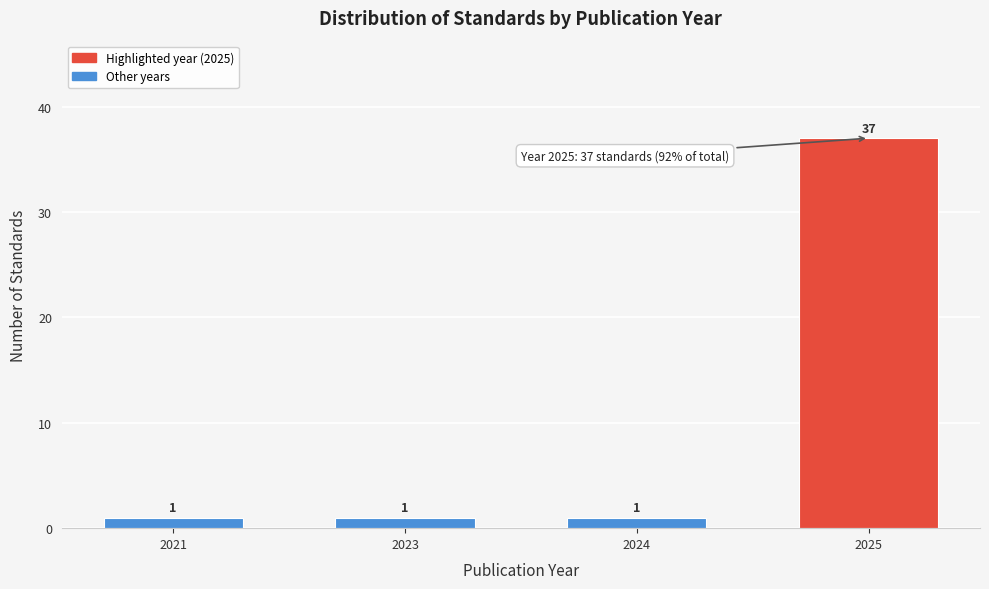

Reading left to right, what are all the values shown in this chart?

2021=1	2023=1	2024=1	2025=37